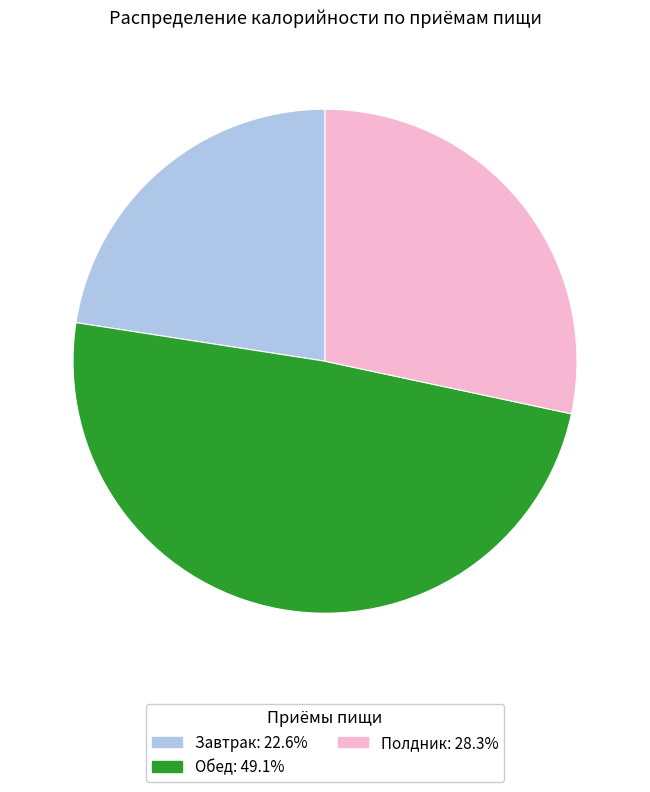

Rank the categories by value from highest to lowest.

Обед, Полдник, Завтрак